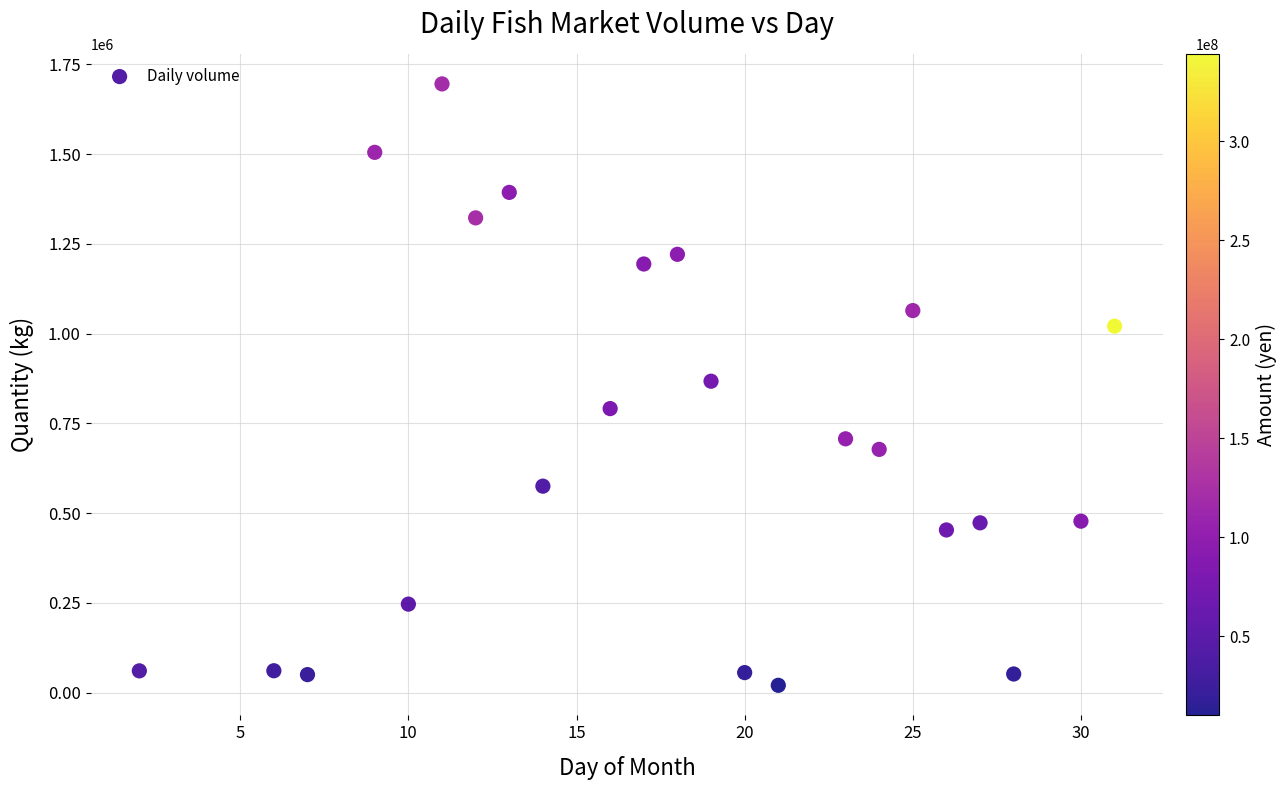

What is the range of Y values (max minus min)?

1675007